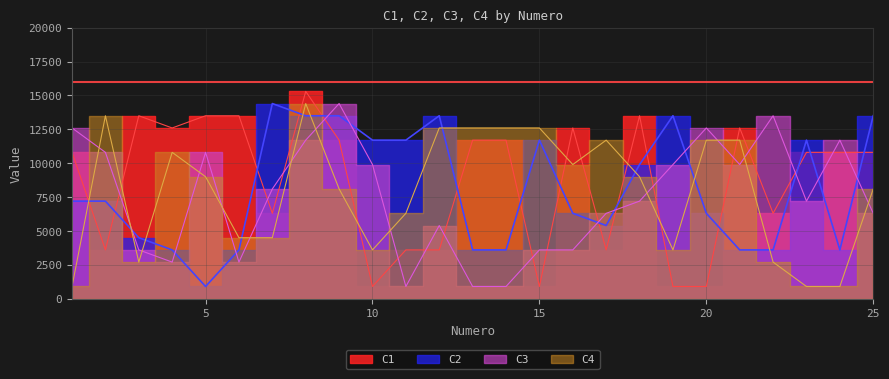

Reading left to right, extract all data points from this chart.

C1: 1=10800	2=3600	3=13500	4=12600	5=13500	6=13500	7=6300	8=15300	9=11700	10=900	11=3600	12=3600	13=11700	14=11700	15=900	16=12600	17=3600	18=13500	19=900	20=900	21=12600	22=6300	23=10800	24=10800	25=10800
C2: 1=7200	2=7200	3=4500	4=3600	5=900	6=3600	7=14400	8=13500	9=13500	10=11700	11=11700	12=13500	13=3600	14=3600	15=11700	16=6300	17=5400	18=9900	19=13500	20=6300	21=3600	22=3600	23=11700	24=3600	25=13500
C3: 1=12600	2=10800	3=3600	4=2700	5=10800	6=2700	7=8100	8=11700	9=14400	10=9900	11=900	12=5400	13=900	14=900	15=3600	16=3600	17=6300	18=7200	19=9900	20=12600	21=9900	22=13500	23=7200	24=11700	25=6300
C4: 1=900	2=13500	3=2700	4=10800	5=9000	6=4500	7=4500	8=14400	9=8100	10=3600	11=6300	12=12600	13=12600	14=12600	15=12600	16=9900	17=11700	18=9000	19=3600	20=11700	21=11700	22=2700	23=900	24=900	25=8100